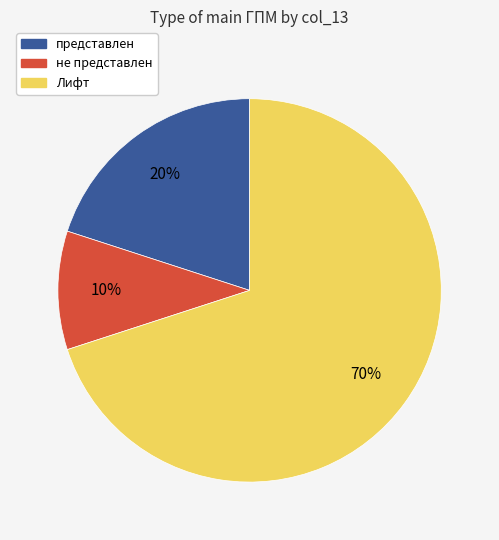

What is the smallest slice in the pie chart?

не представлен